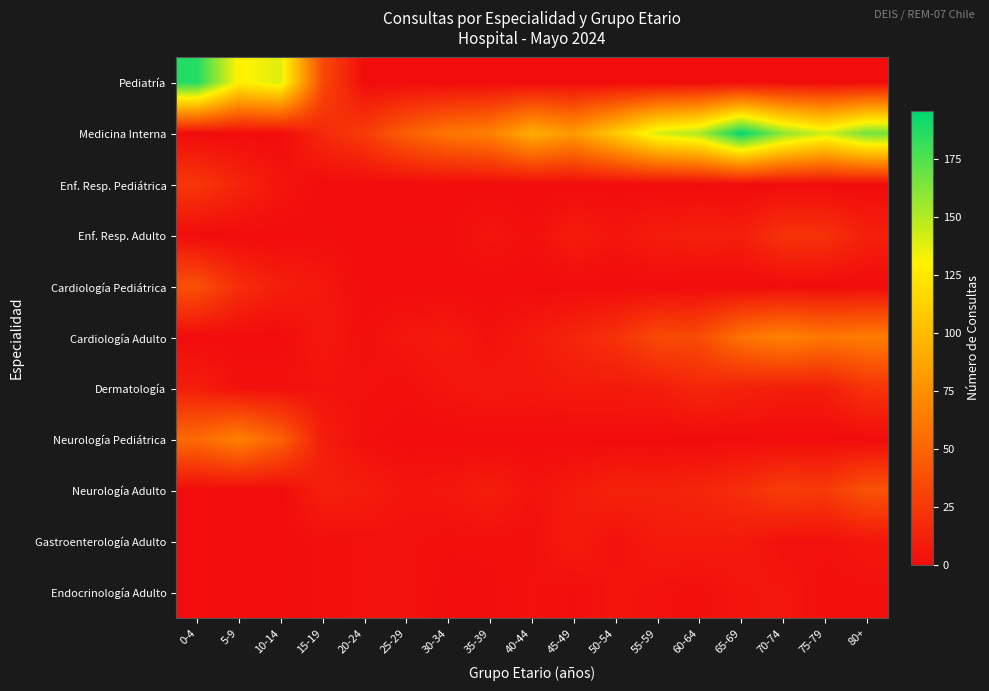

Reading left to right, transcribe all the data shown in this chart.

Pediatría: 0-4=187	5-9=129	10-14=139	15-19=35	20-24=0	25-29=0	30-34=0	35-39=0	40-44=0	45-49=0	50-54=0	55-59=0	60-64=0	65-69=0	70-74=0	75-79=0	80+=0
Medicina Interna: 0-4=0	5-9=0	10-14=0	15-19=16	20-24=27	25-29=47	30-34=60	35-39=66	40-44=92	45-49=80	50-54=108	55-59=141	60-64=152	65-69=196	70-74=160	75-79=142	80+=167
Enf. Resp. Pediátrica: 0-4=24	5-9=14	10-14=5	15-19=0	20-24=0	25-29=0	30-34=0	35-39=0	40-44=0	45-49=0	50-54=0	55-59=0	60-64=0	65-69=0	70-74=0	75-79=0	80+=0
Enf. Resp. Adulto: 0-4=0	5-9=0	10-14=0	15-19=1	20-24=0	25-29=1	30-34=1	35-39=5	40-44=2	45-49=9	50-54=5	55-59=9	60-64=11	65-69=10	70-74=22	75-79=21	80+=11
Cardiología Pediátrica: 0-4=39	5-9=19	10-14=10	15-19=7	20-24=0	25-29=0	30-34=0	35-39=0	40-44=0	45-49=0	50-54=0	55-59=0	60-64=0	65-69=0	70-74=0	75-79=0	80+=0
Cardiología Adulto: 0-4=0	5-9=0	10-14=0	15-19=7	20-24=2	25-29=6	30-34=8	35-39=3	40-44=8	45-49=14	50-54=21	55-59=35	60-64=36	65-69=58	70-74=67	75-79=60	80+=64
Dermatología: 0-4=10	5-9=3	10-14=3	15-19=4	20-24=3	25-29=2	30-34=5	35-39=7	40-44=6	45-49=8	50-54=8	55-59=9	60-64=15	65-69=12	70-74=10	75-79=10	80+=22
Neurología Pediátrica: 0-4=53	5-9=66	10-14=48	15-19=10	20-24=2	25-29=0	30-34=0	35-39=0	40-44=0	45-49=0	50-54=0	55-59=0	60-64=0	65-69=0	70-74=0	75-79=0	80+=0
Neurología Adulto: 0-4=0	5-9=0	10-14=0	15-19=11	20-24=9	25-29=5	30-34=6	35-39=10	40-44=4	45-49=8	50-54=13	55-59=12	60-64=14	65-69=19	70-74=28	75-79=26	80+=40
Gastroenterología Adulto: 0-4=0	5-9=0	10-14=0	15-19=2	20-24=3	25-29=3	30-34=2	35-39=2	40-44=2	45-49=9	50-54=3	55-59=8	60-64=8	65-69=8	70-74=3	75-79=3	80+=6
Endocrinología Adulto: 0-4=0	5-9=0	10-14=0	15-19=2	20-24=3	25-29=4	30-34=0	35-39=1	40-44=3	45-49=1	50-54=5	55-59=3	60-64=2	65-69=5	70-74=6	75-79=2	80+=2